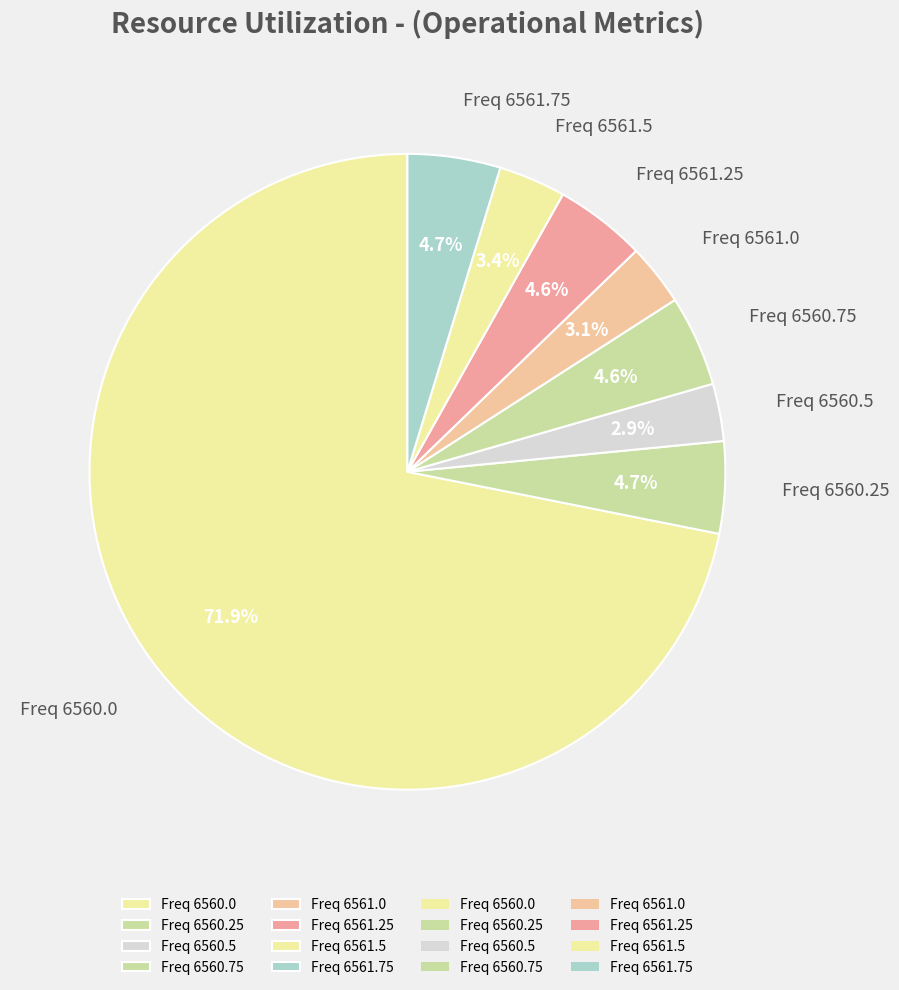

Which slice is the largest?

Freq 6560.0